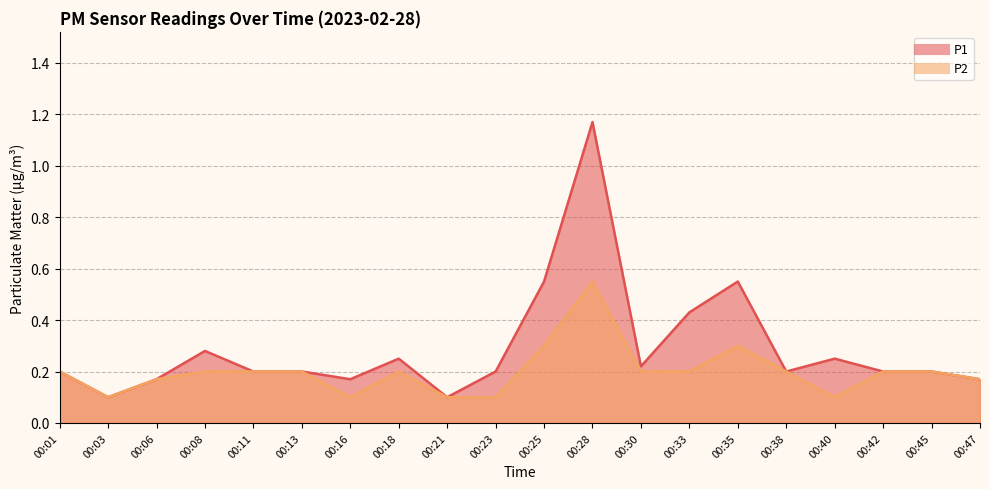

What is the minimum value shown in the chart?

0.1